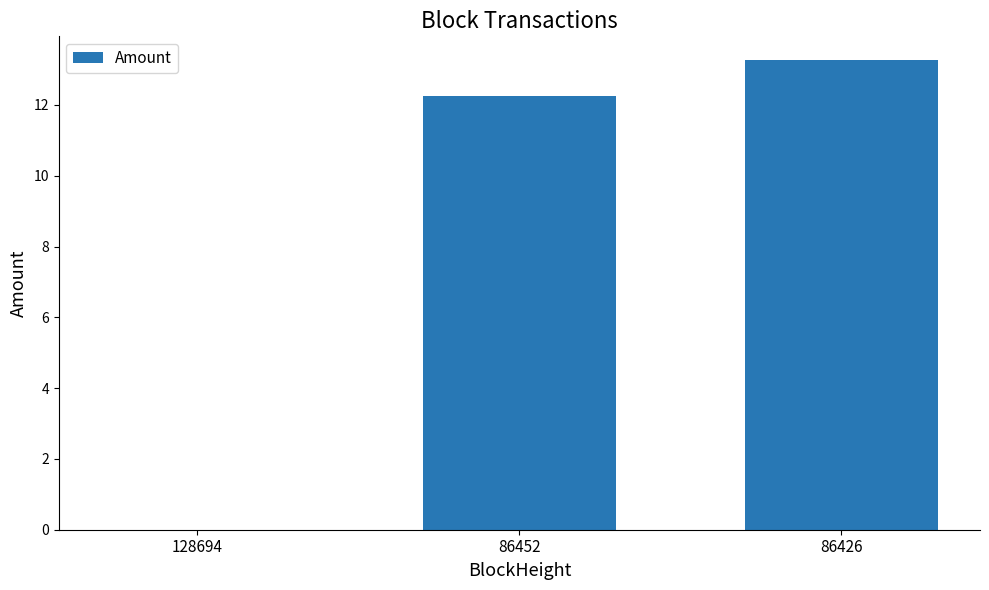

The value at 128694 is 0.0. True or false?

True